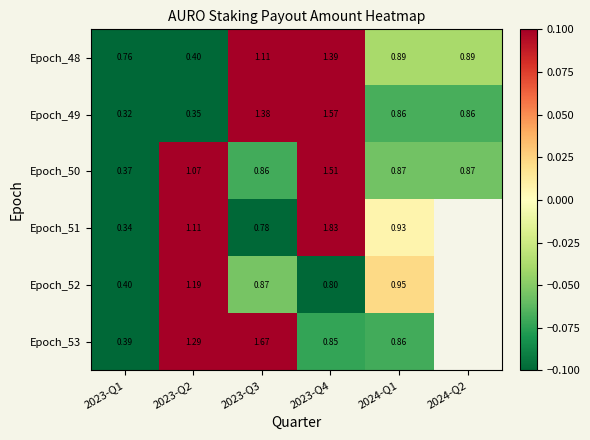

Is it true that Epoch_53 equals -0.9 at 2023-Q1?

False